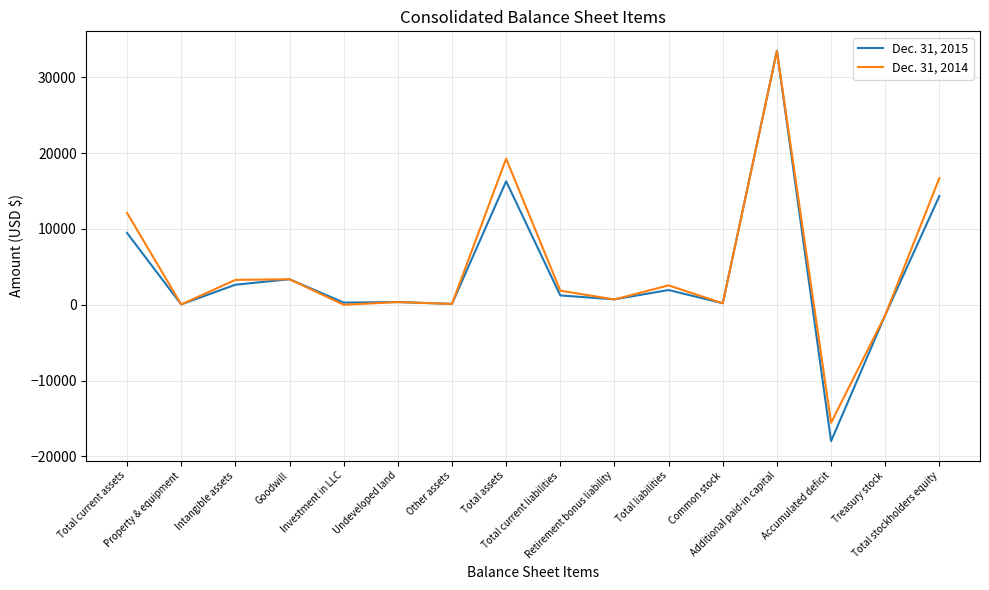

What is the difference between the Dec. 31, 2014 values at Accumulated deficit and Total liabilities?

18124